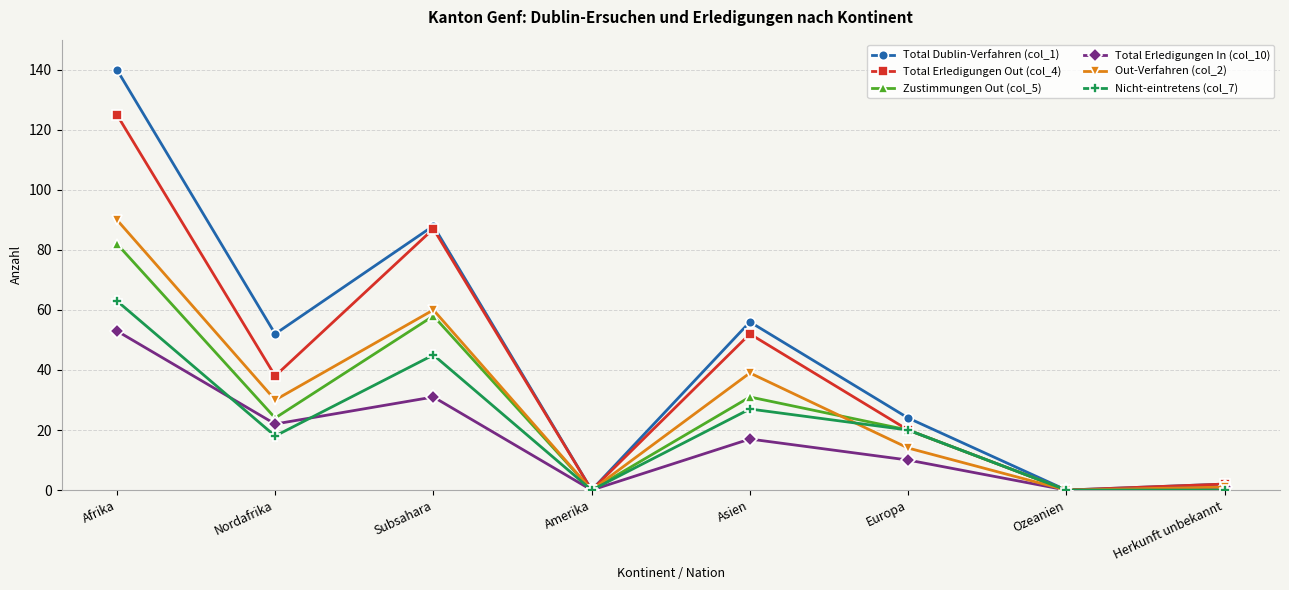

Does the chart display data point markers on the line(s)?

Yes